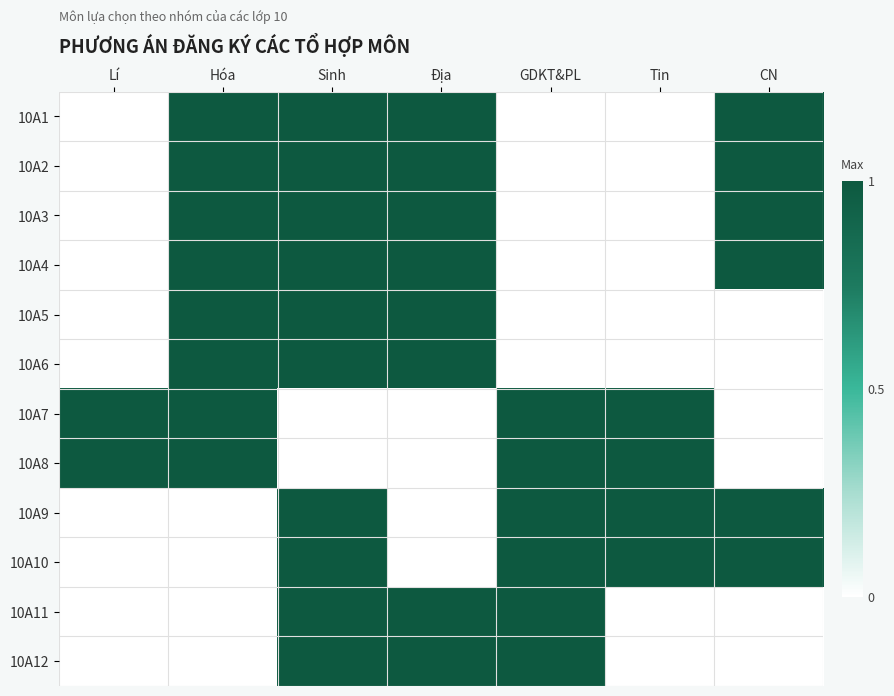

Reading left to right, list all the values displayed in this chart.

10A1: Lí=0	Hóa=1	Sinh=1	Địa=1	GDKT&PL=0	Tin=0	CN=1
10A2: Lí=0	Hóa=1	Sinh=1	Địa=1	GDKT&PL=0	Tin=0	CN=1
10A3: Lí=0	Hóa=1	Sinh=1	Địa=1	GDKT&PL=0	Tin=0	CN=1
10A4: Lí=0	Hóa=1	Sinh=1	Địa=1	GDKT&PL=0	Tin=0	CN=1
10A5: Lí=0	Hóa=1	Sinh=1	Địa=1	GDKT&PL=0	Tin=0	CN=0
10A6: Lí=0	Hóa=1	Sinh=1	Địa=1	GDKT&PL=0	Tin=0	CN=0
10A7: Lí=1	Hóa=1	Sinh=0	Địa=0	GDKT&PL=1	Tin=1	CN=0
10A8: Lí=1	Hóa=1	Sinh=0	Địa=0	GDKT&PL=1	Tin=1	CN=0
10A9: Lí=0	Hóa=0	Sinh=1	Địa=0	GDKT&PL=1	Tin=1	CN=1
10A10: Lí=0	Hóa=0	Sinh=1	Địa=0	GDKT&PL=1	Tin=1	CN=1
10A11: Lí=0	Hóa=0	Sinh=1	Địa=1	GDKT&PL=1	Tin=0	CN=0
10A12: Lí=0	Hóa=0	Sinh=1	Địa=1	GDKT&PL=1	Tin=0	CN=0